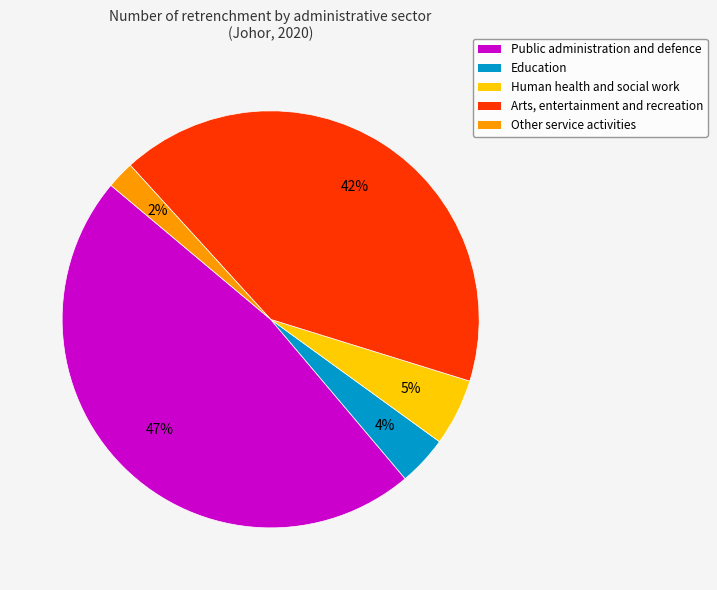

Between Human health and social work and Public administration and defence, which is larger?

Public administration and defence